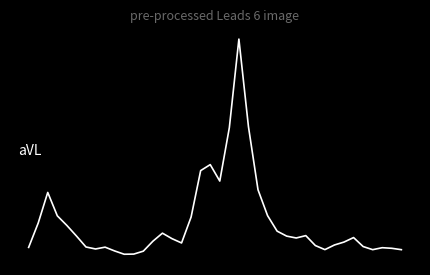

Reading left to right, transcribe all the data shown in this chart.

-0.4	-0.0	0.5	0.1	-0.1	-0.2	-0.4	-0.4	-0.4	-0.4	-0.5	-0.5	-0.4	-0.3	-0.2	-0.3	-0.3	0.1	0.8	0.9	0.6	1.5	2.8	1.5	0.5	0.1	-0.1	-0.2	-0.2	-0.2	-0.4	-0.4	-0.4	-0.3	-0.2	-0.4	-0.4	-0.4	-0.4	-0.4